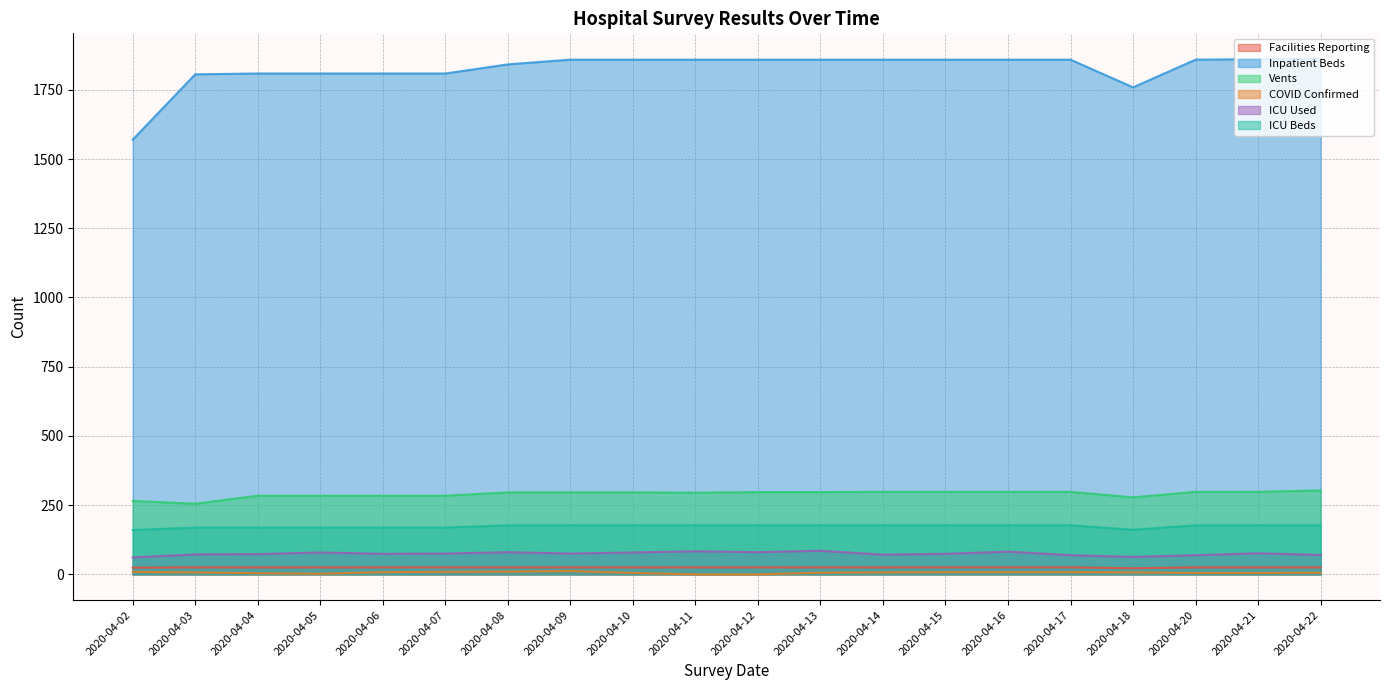

Is the value of ICU Used at 2020-04-15 greater than the value of Vents at 2020-04-08?

No